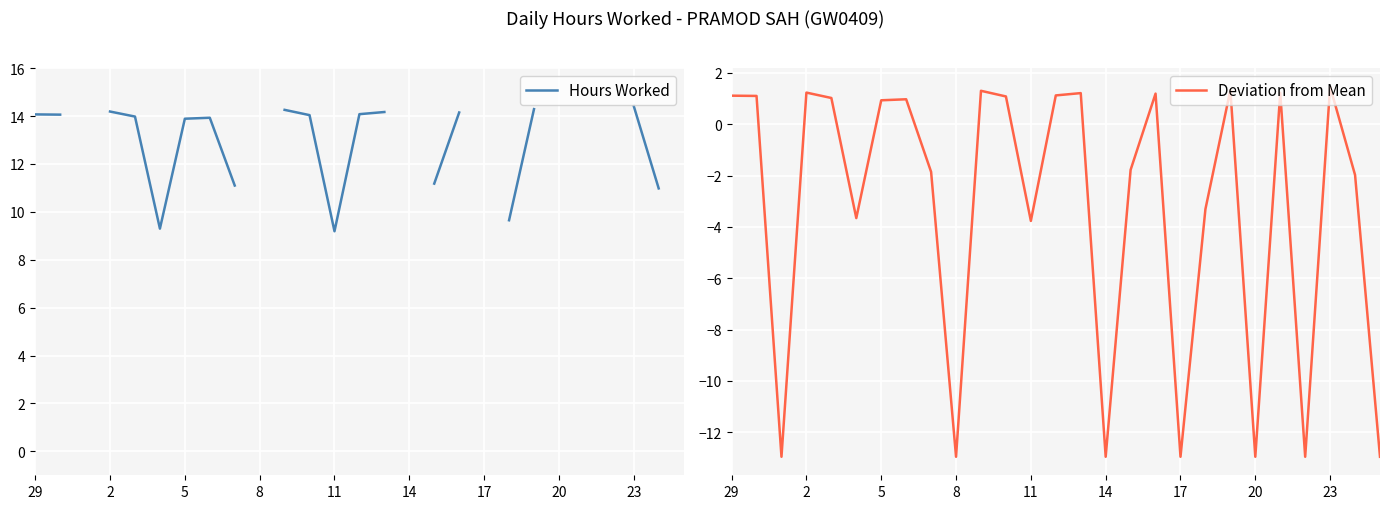

True or false: Deviation from Mean has a value of -3.8 at 8.

False